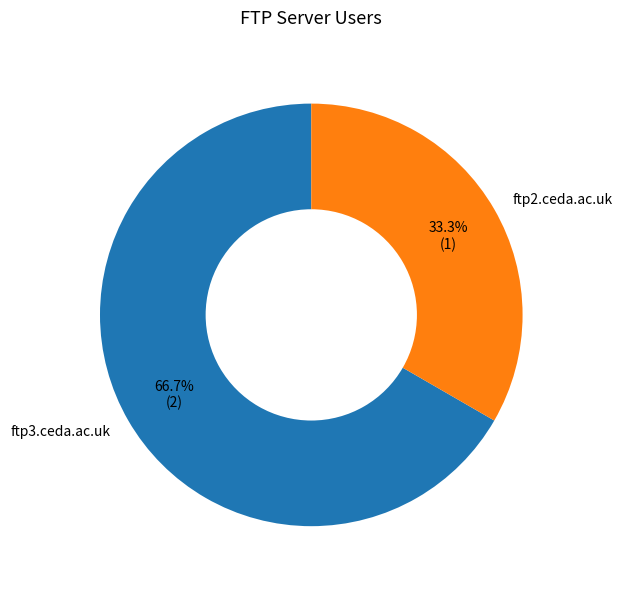

What percentage is the ftp2.ceda.ac.uk slice, to the nearest percent?

33%